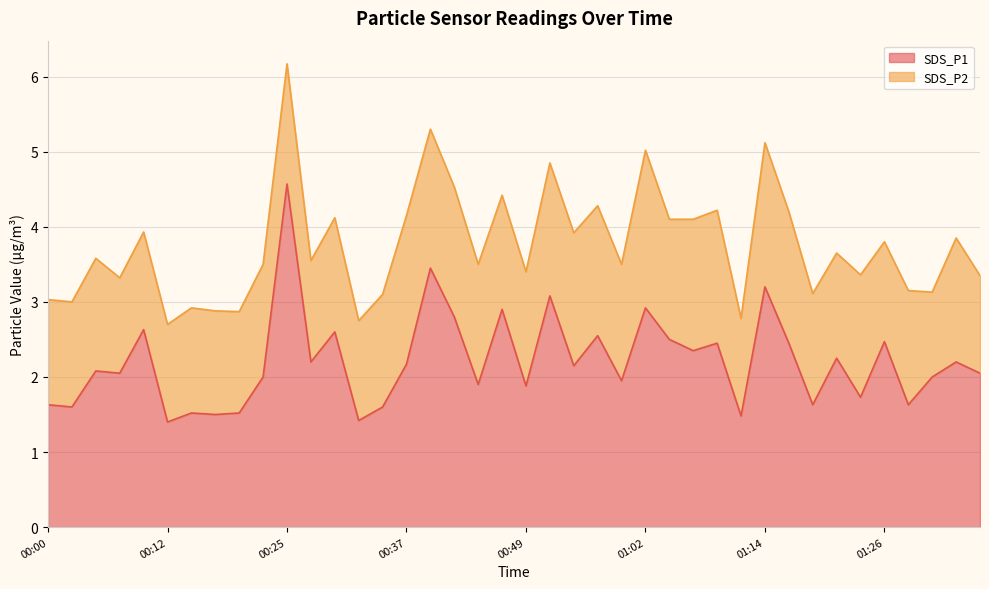

Approximately how many times larger is the value at 01:26 compared to 01:11?

1.7